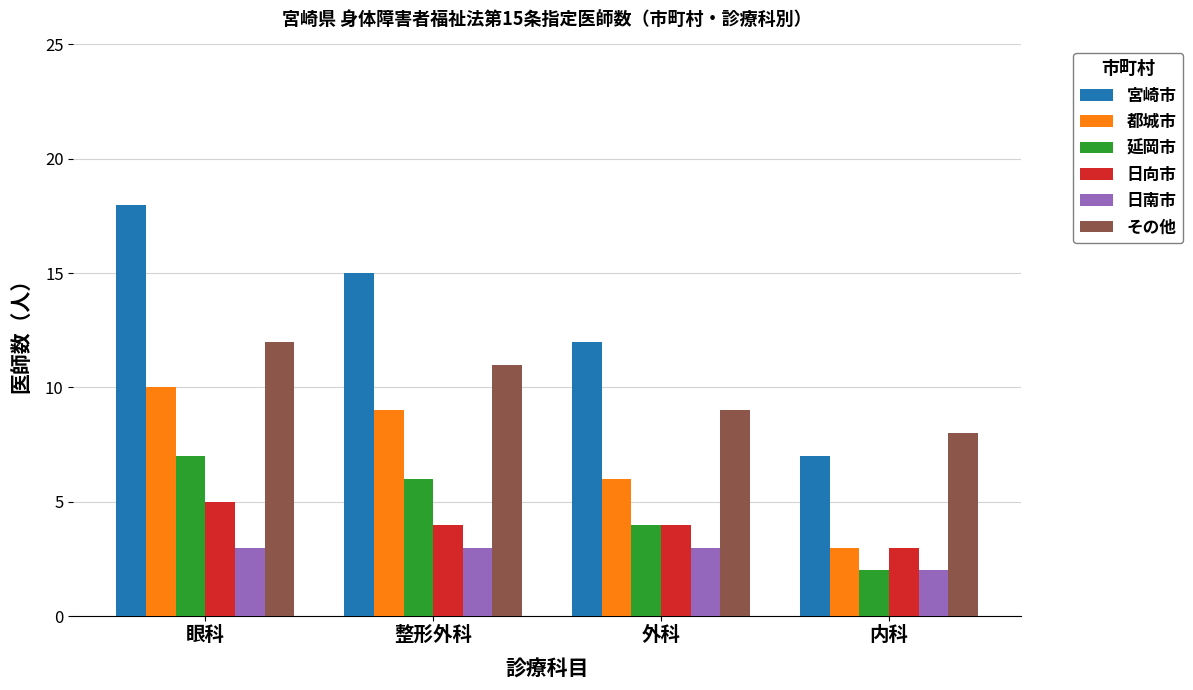

Which category has the highest value across all series?

眼科